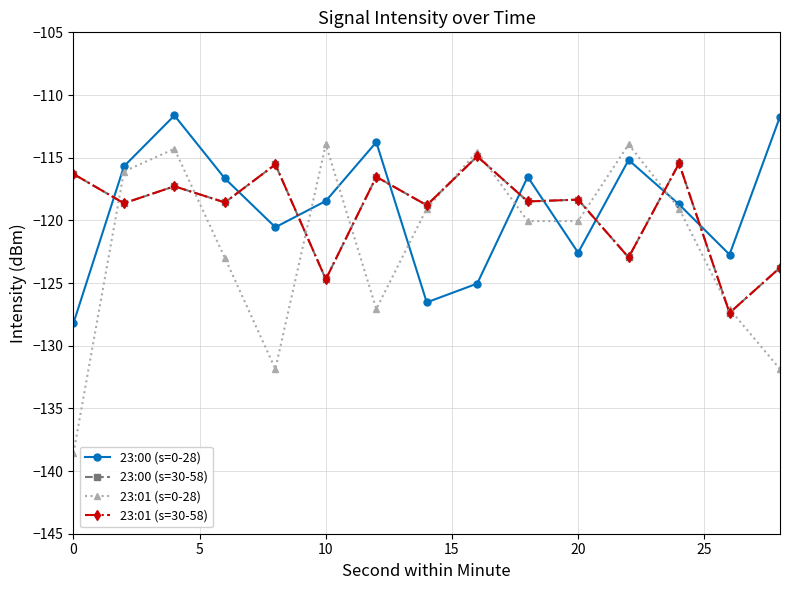

Which series has the widest spread of values?

23:01 (s=0-28)